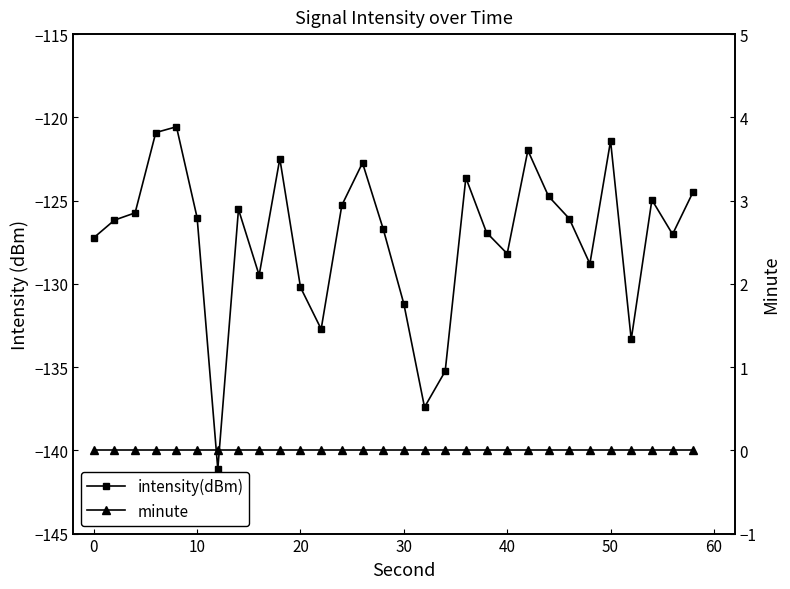

Is the value of minute at 23 greater than the value of intensity(dBm) at 29?

Yes